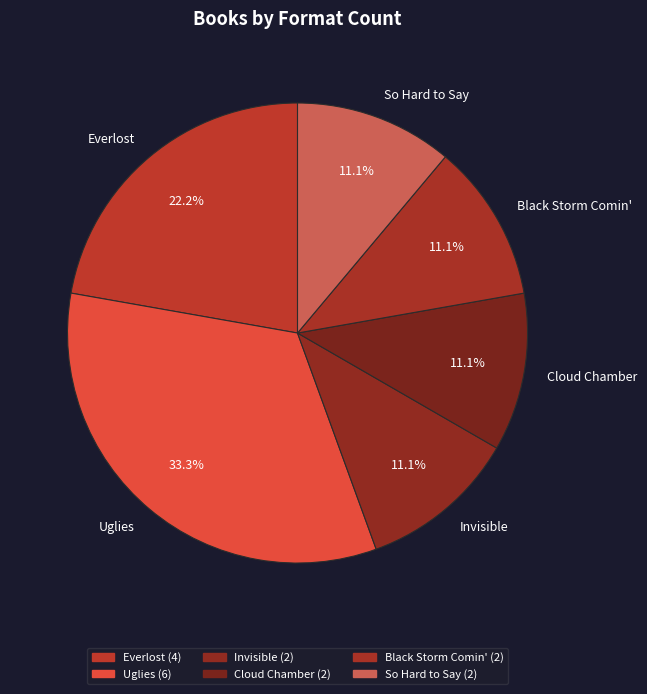

How much of the chart is everything except Black Storm Comin'?

88.9%